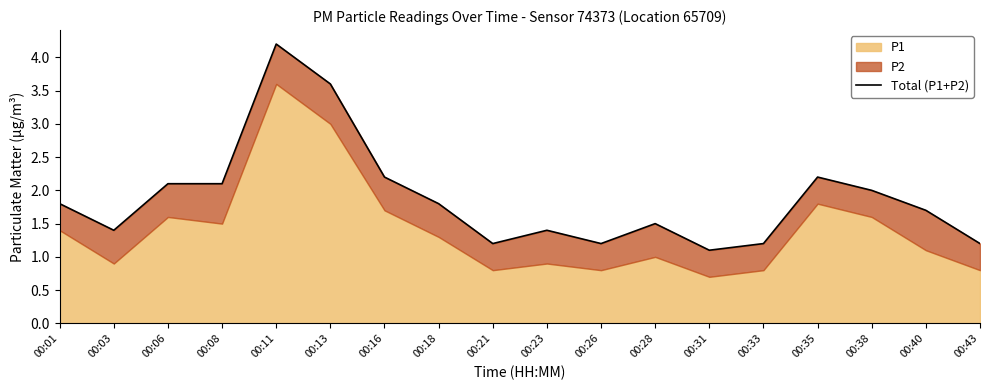

What is the difference between the maximum and minimum values?

3.1